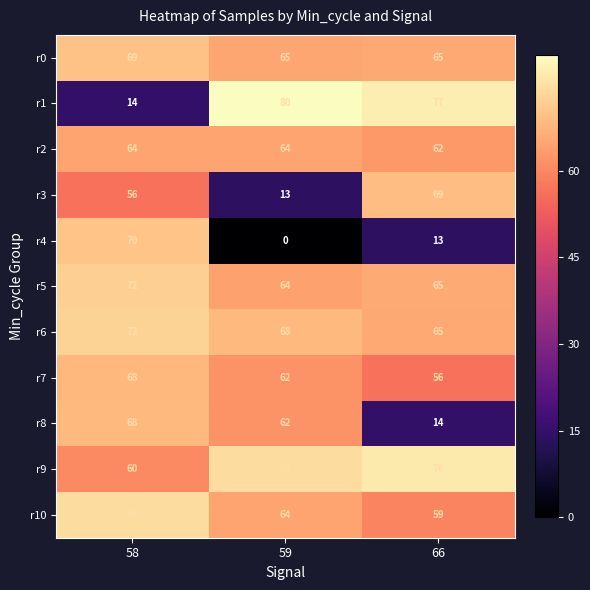

The value of r4 at 59 is 0. True or false?

True